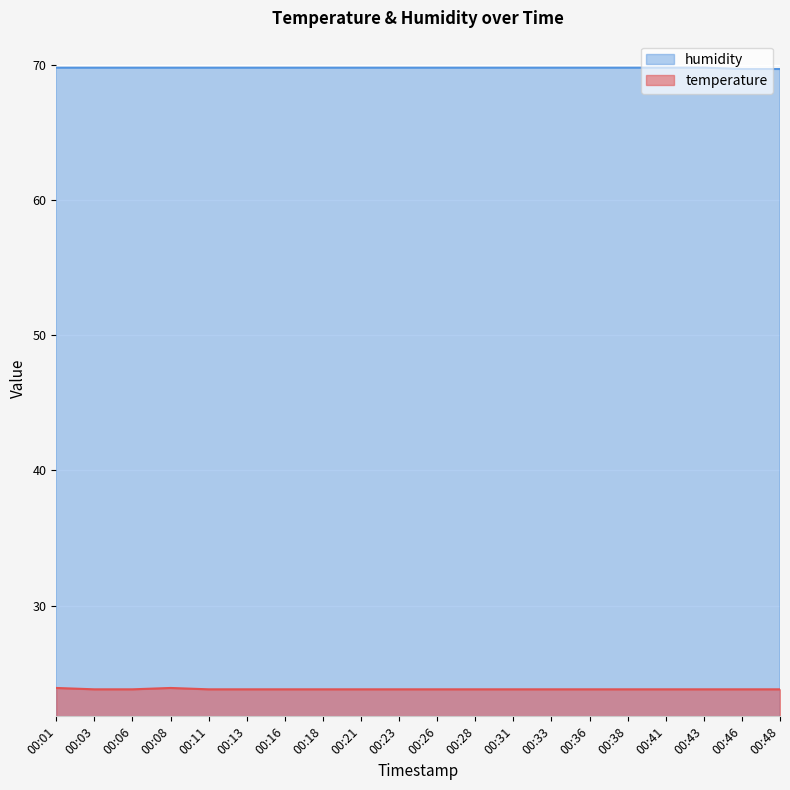

How many lines are shown in the chart?

2